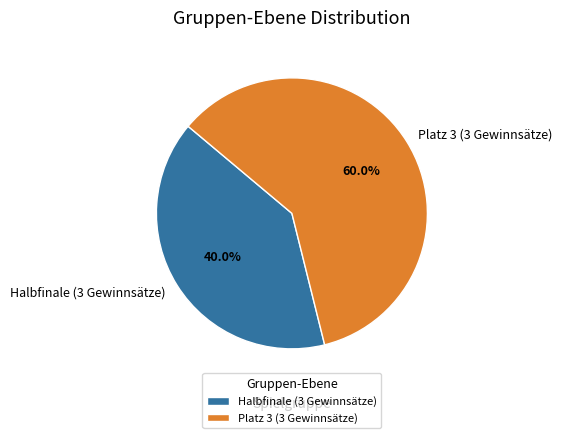

To the nearest percent, what is the difference between the largest and smallest slice percentages?

20%